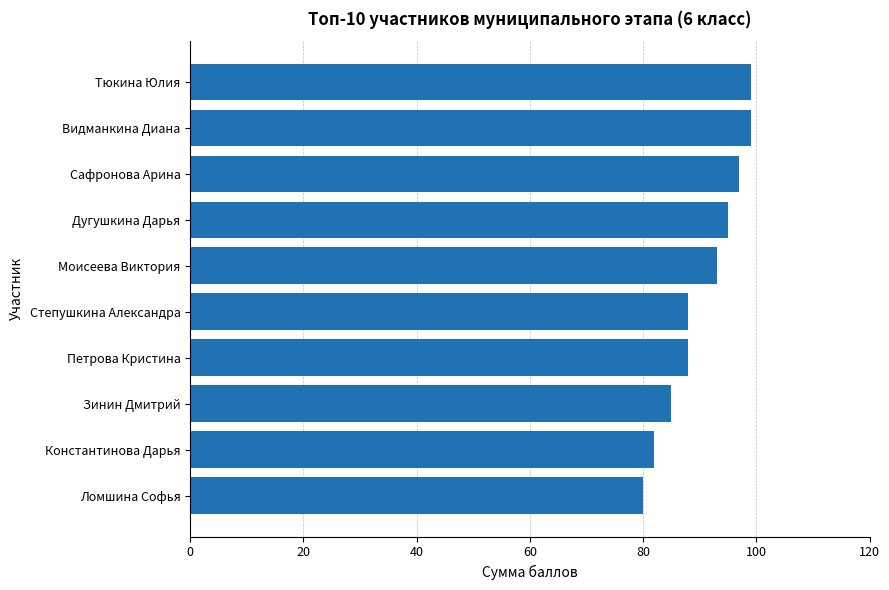

True or false: the data shows 88 at Петрова Кристина.

True